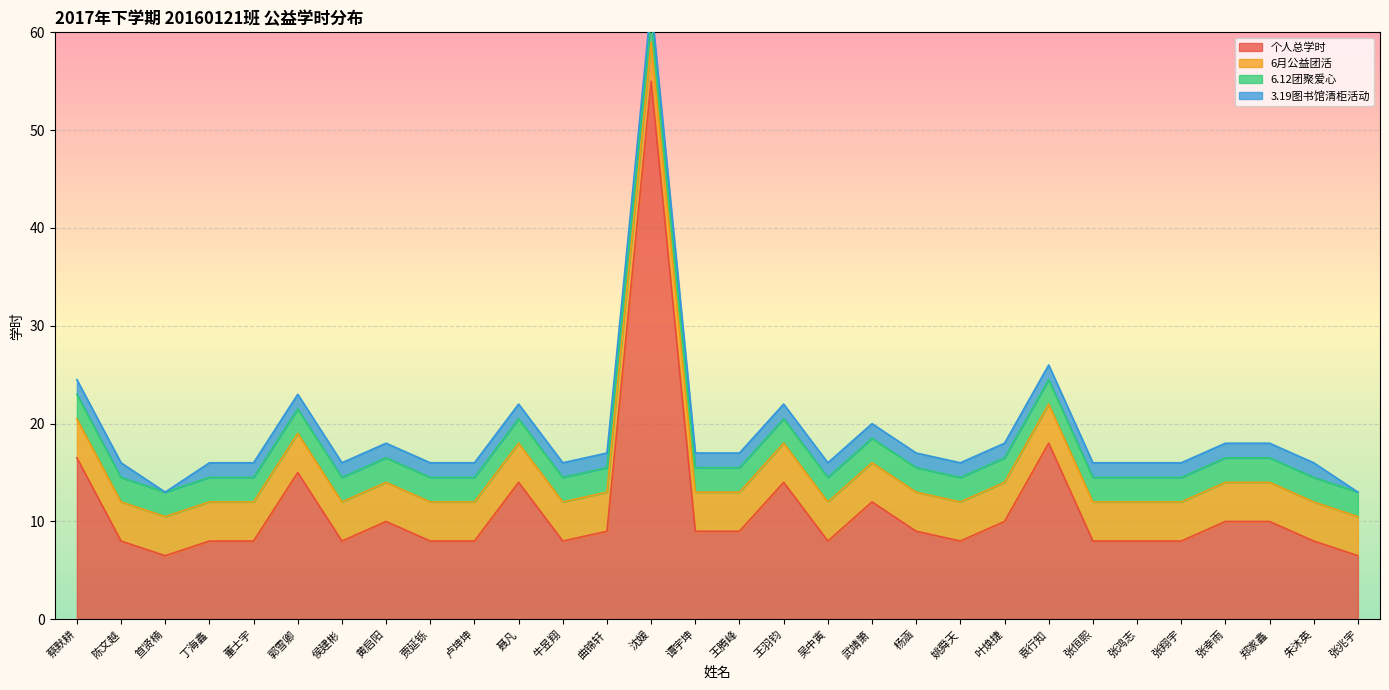

Where does the 个人总学时 series first go above 9?

蔡默耕